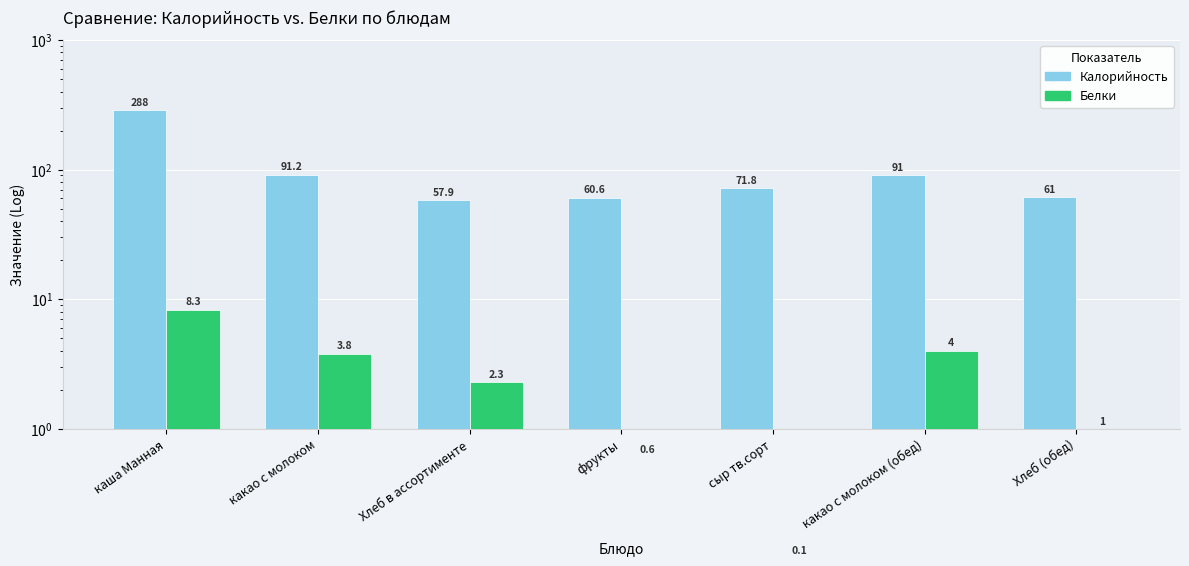

What is the value of the Калорийность bar at the 1st from the left?

288.0